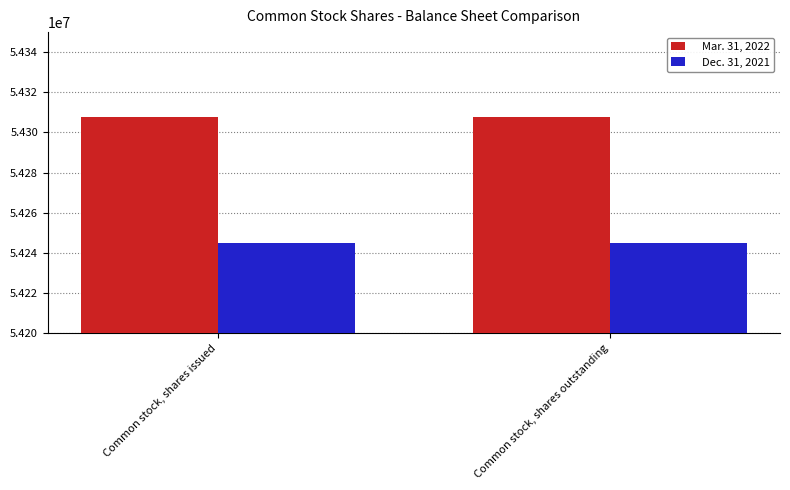

What is the difference between the highest and lowest values at Common stock, shares issued?

62695